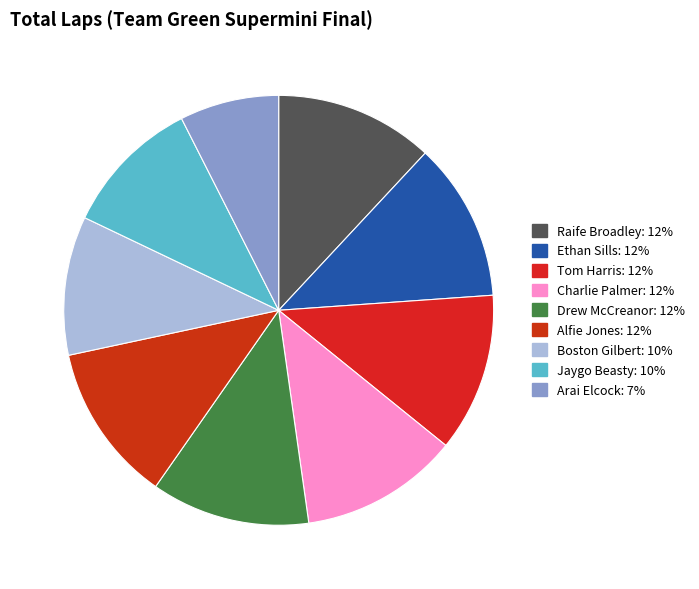

What percentage is the Raife Broadley slice, to the nearest percent?

12%